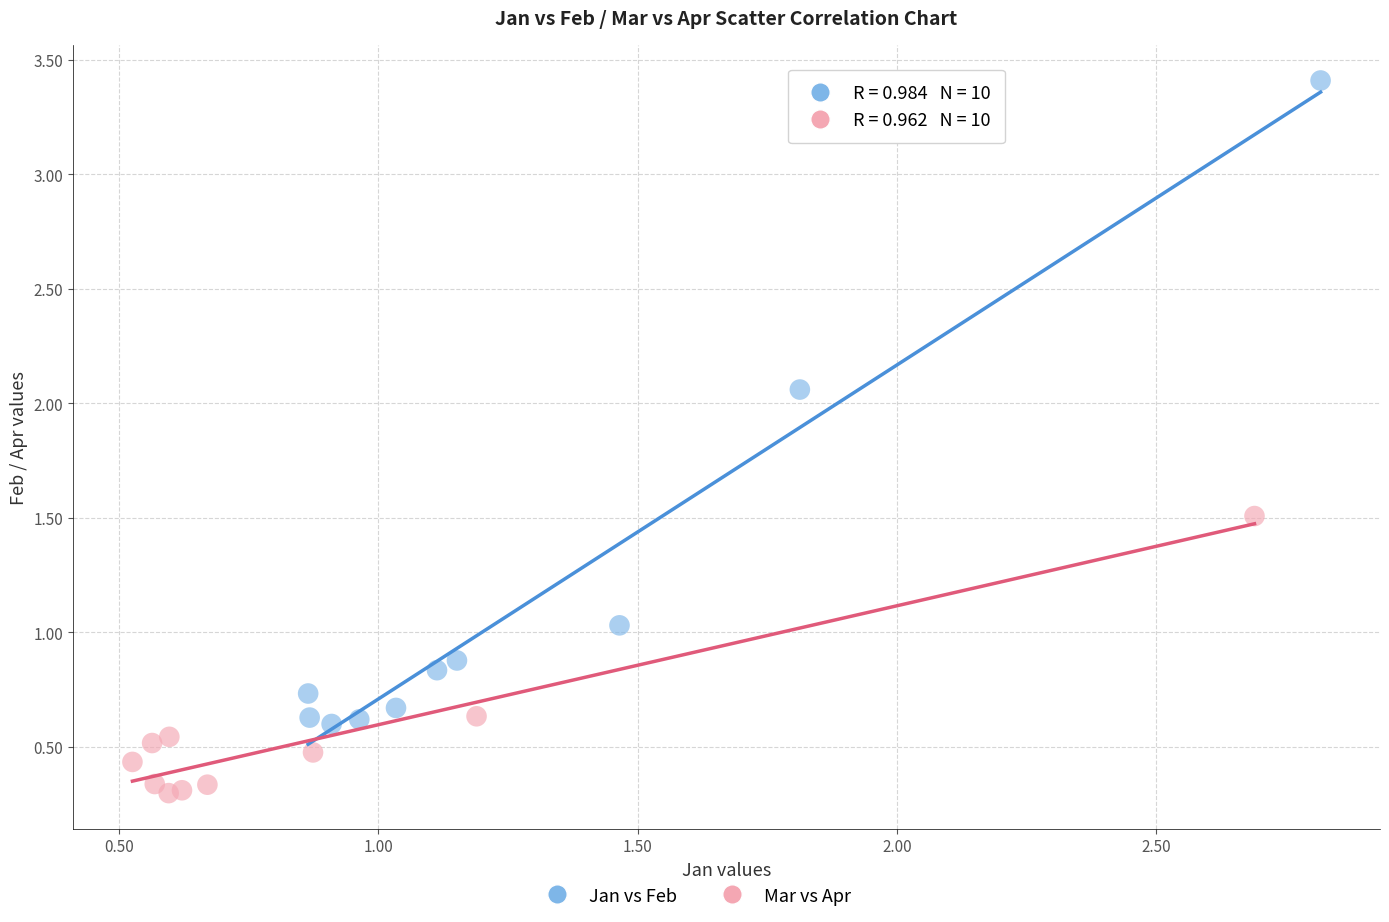

Which series reaches the minimum Y coordinate?

Mar vs Apr